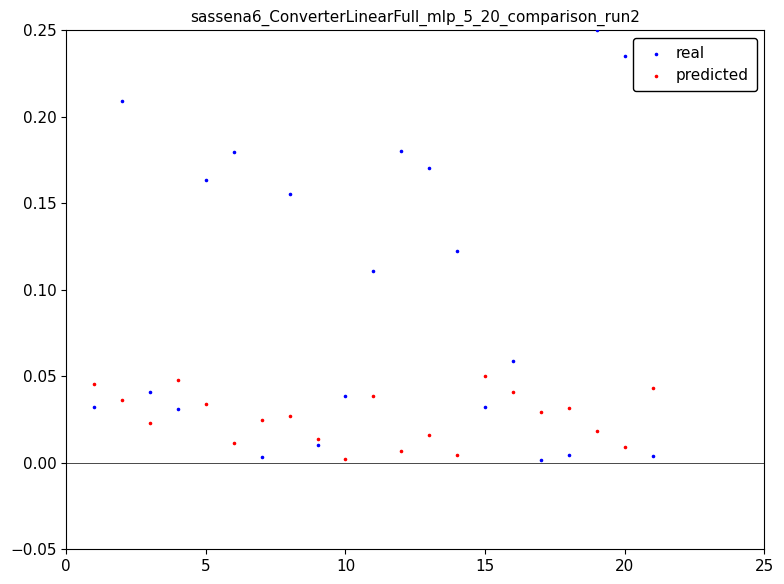

Which series contains the highest Y value?

real